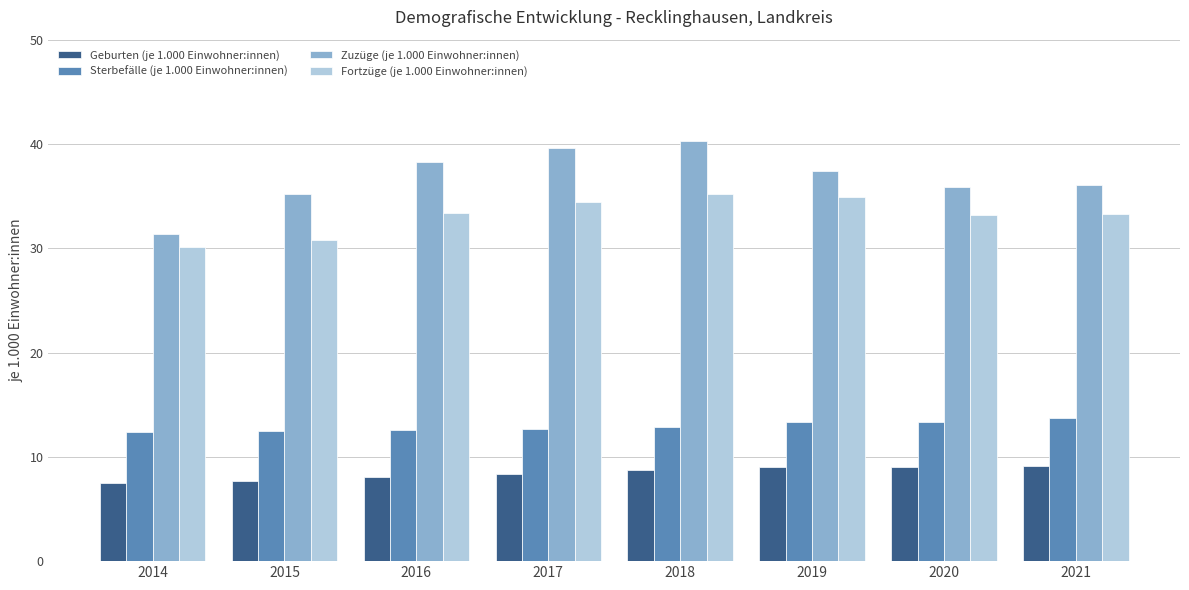

At how many categories does at least one series exceed 11?

8